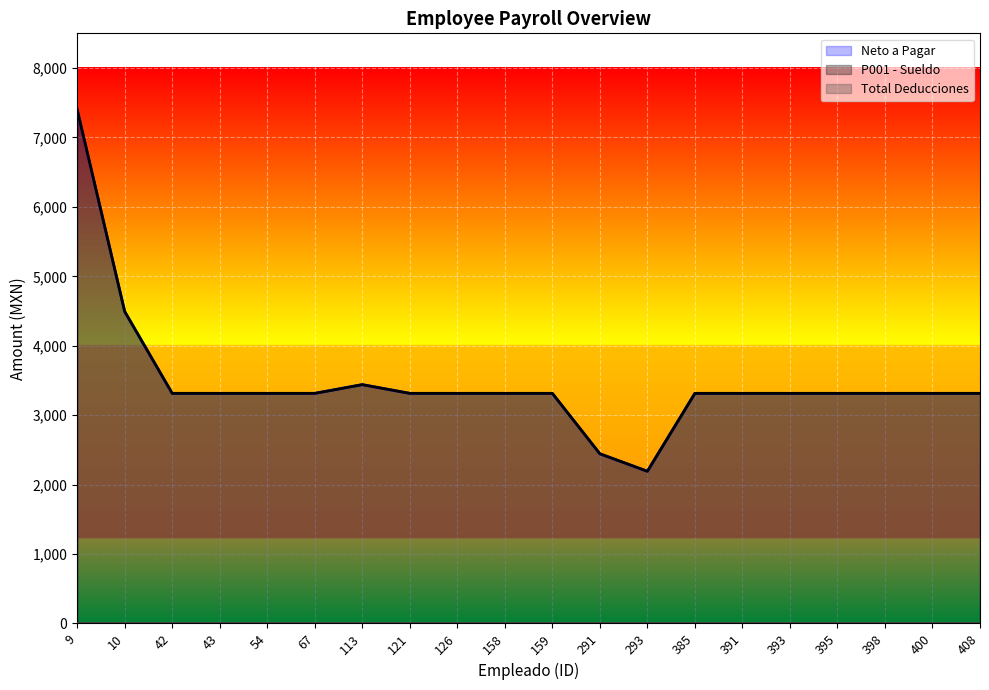

The value of P001 - Sueldo at 400 is 3314.4. True or false?

True